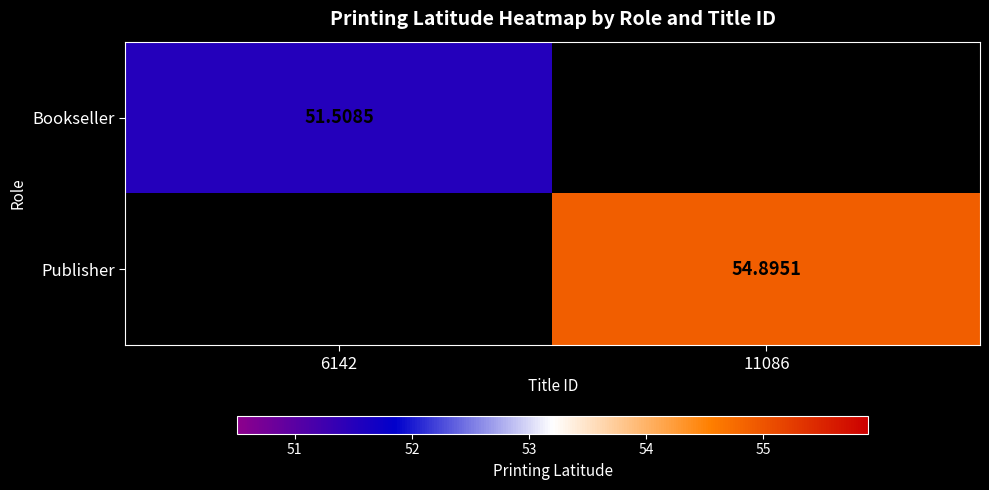

Is the value of Publisher at 11086 greater than the value of Bookseller at 6142?

Yes